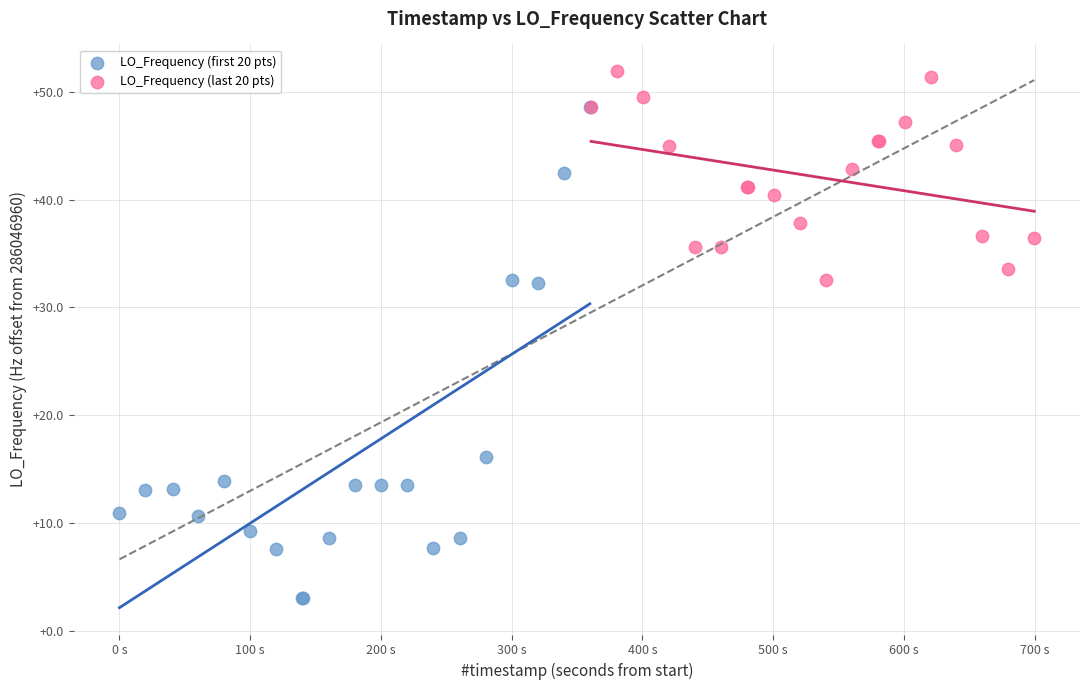

Which series has the largest Y range (max minus min)?

LO_Frequency (first 20 pts)